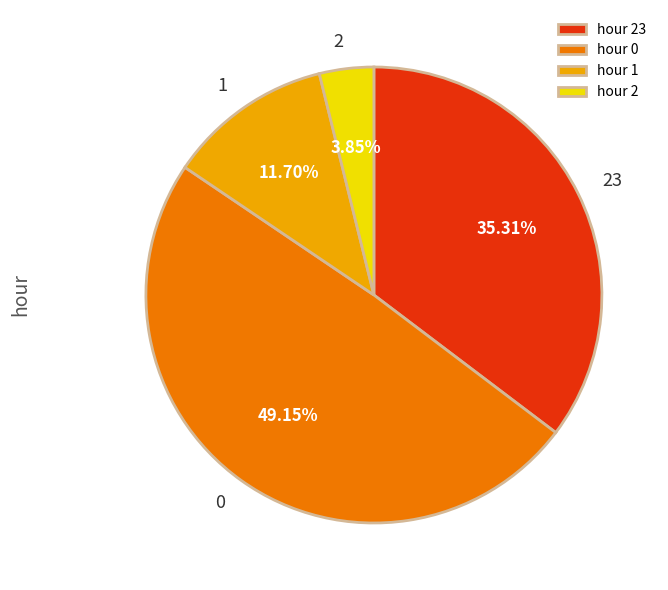

Is there any slice that represents more than half of the pie?

No